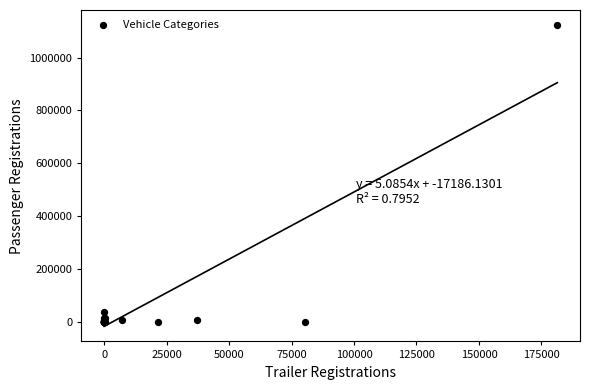

What Y value in the scatter plot is closest to 561536?

35577